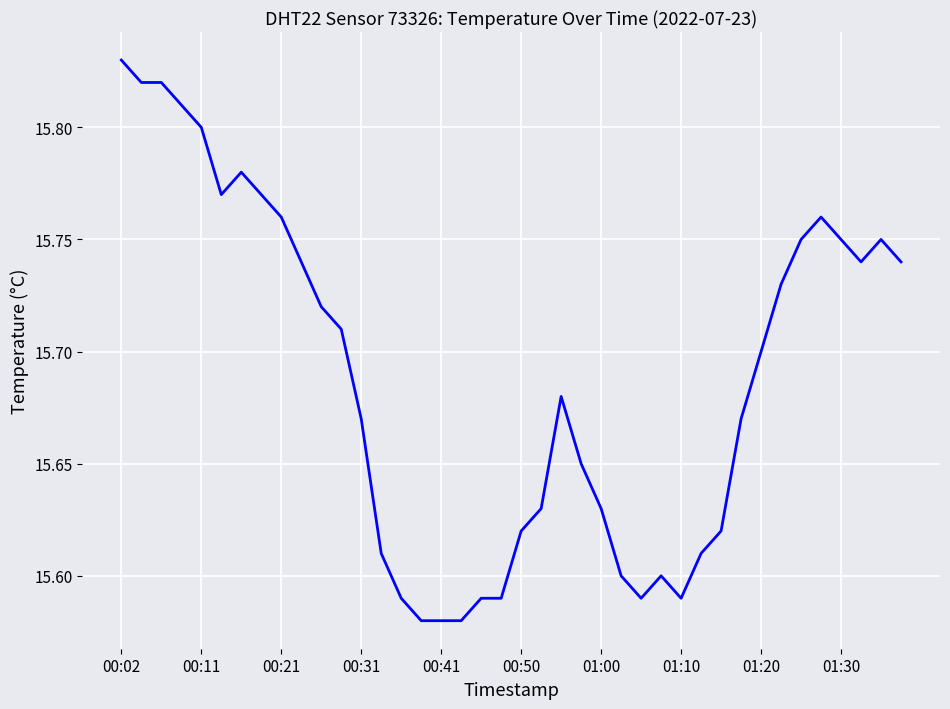

True or false: the data has more than 2 interior local peaks.

True